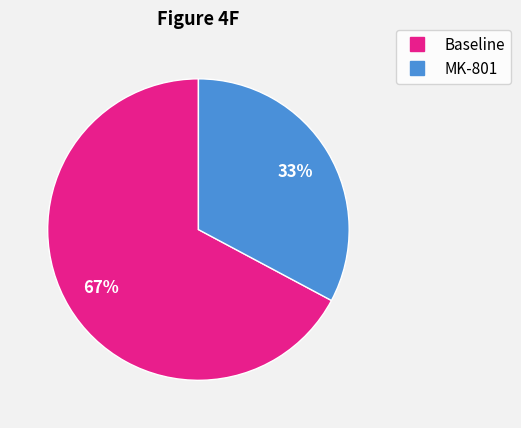

Which has a higher value, MK-801 or Baseline?

Baseline